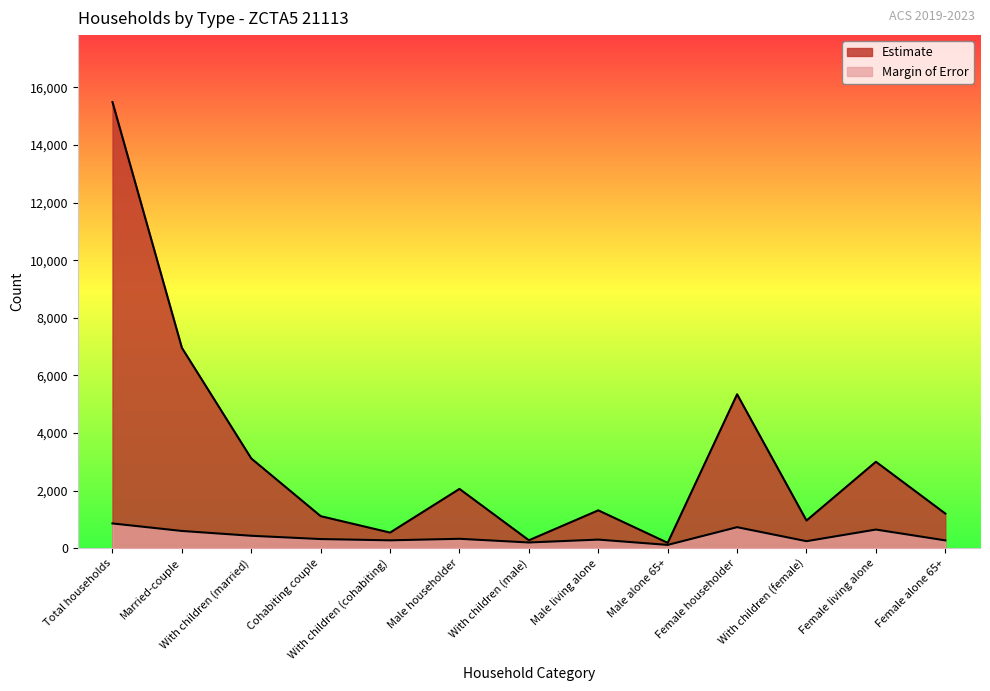

What position from the right is Male householder?

8